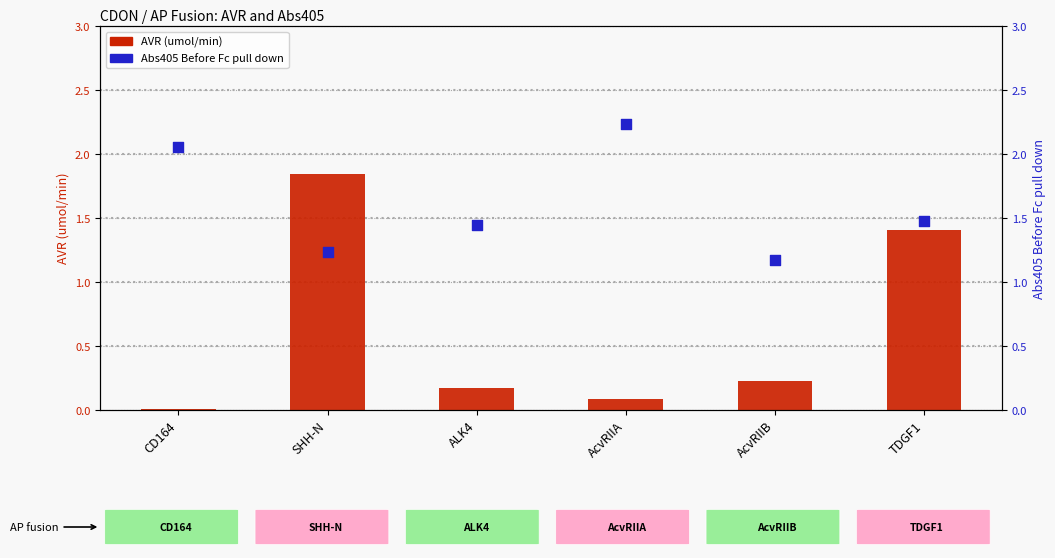

At how many categories does at least one series exceed 1?

6